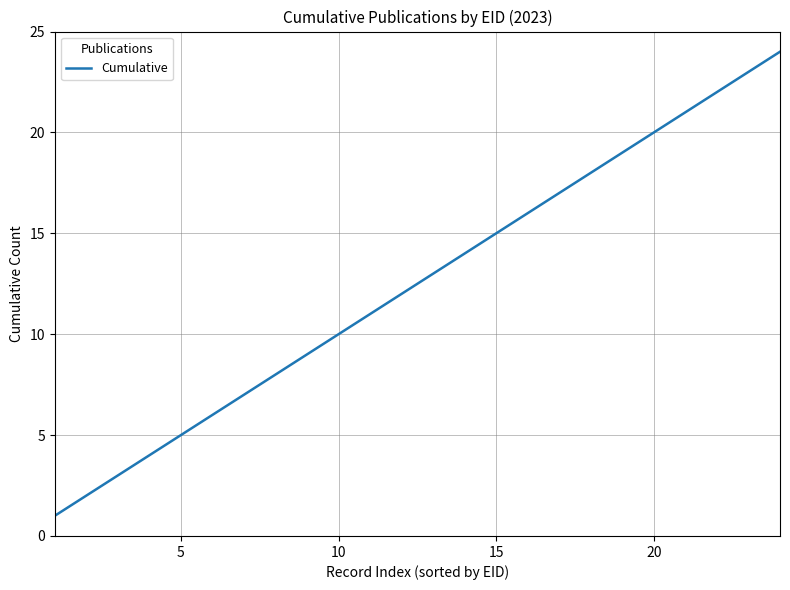

What is the greatest value displayed?

24